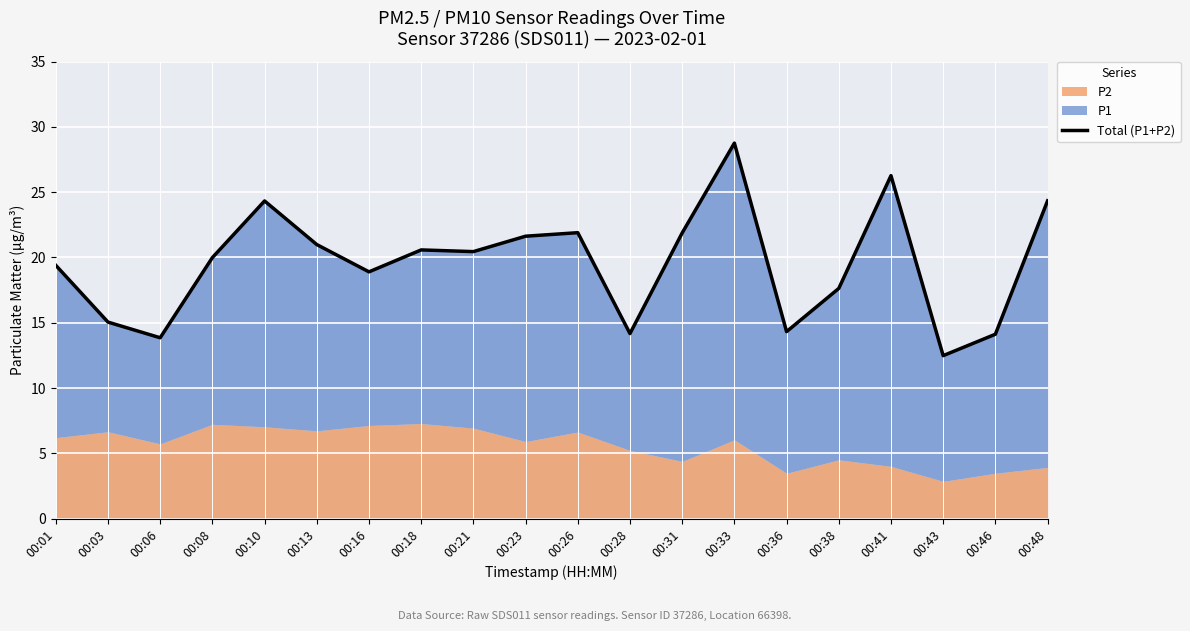

Reading right to left, transcribe all the data shown in this chart.

24.3	14.1	12.5	26.3	17.6	14.3	28.8	21.9	14.2	21.9	21.6	20.4	20.6	18.9	21.0	24.3	20.0	13.9	15.1	19.4